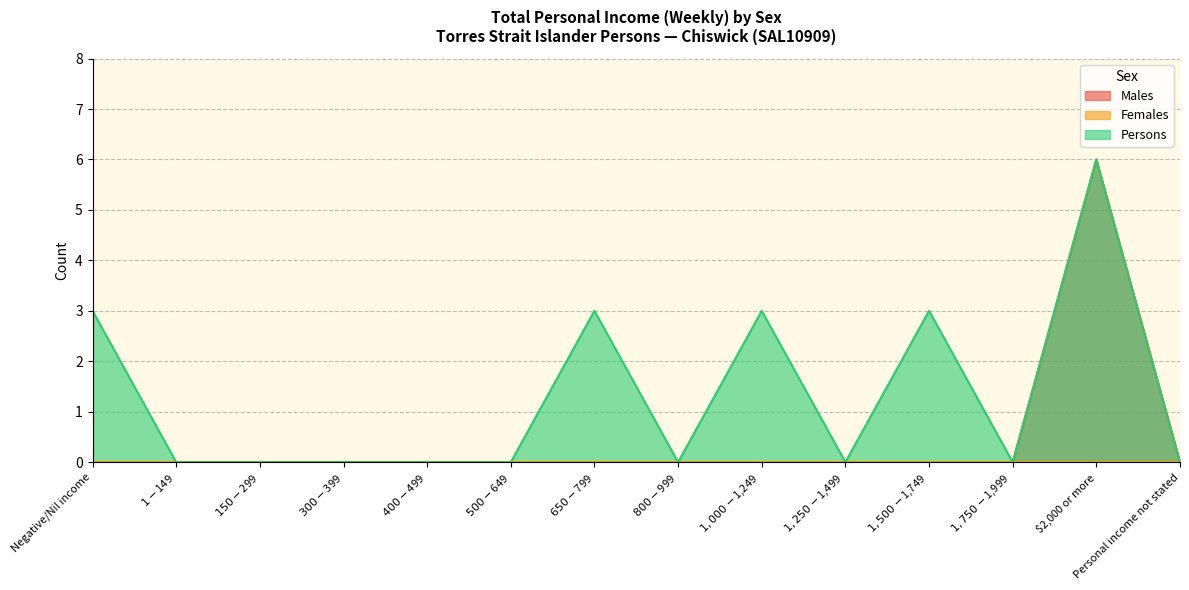

Count the Males values in the range 0 to 1.

13